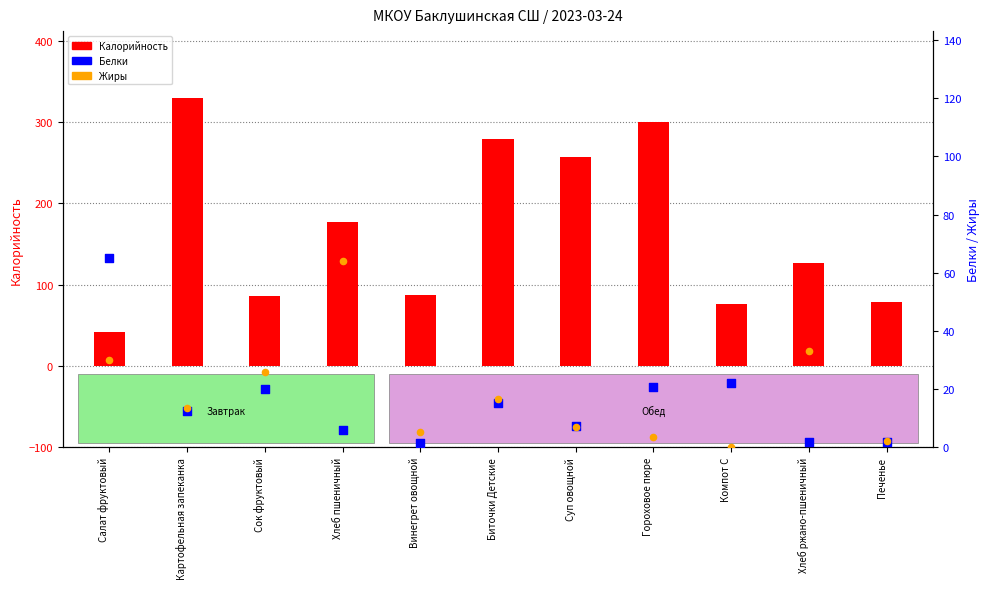

Which series contains the lowest Y value?

Жиры